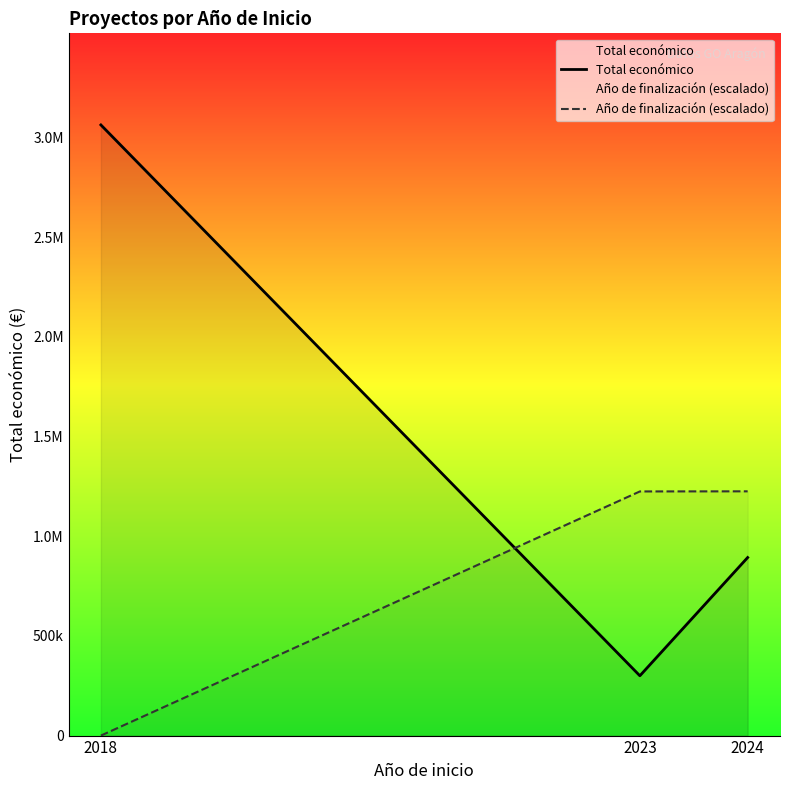

List the series in order of their peak value, lowest first.

Año de finalización (escalado), Total económico